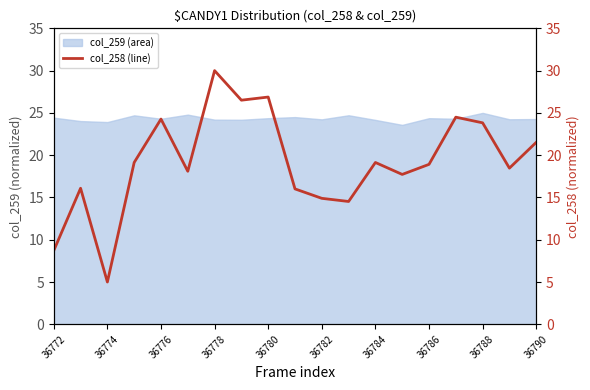

What is the lowest value of the col_259 (area) series?

23.6